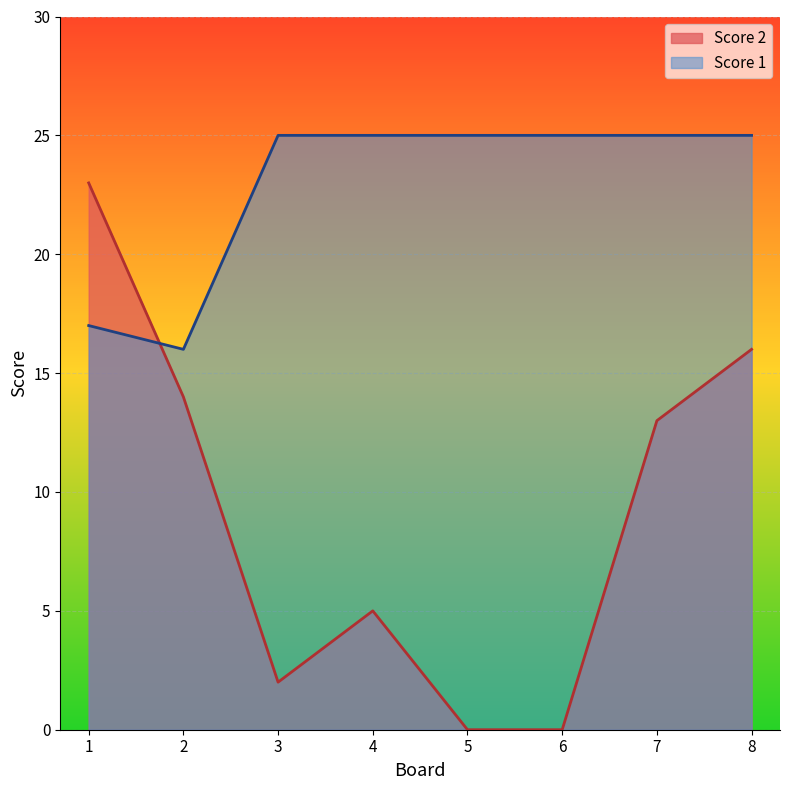

At how many categories does at least one series exceed 8?

8